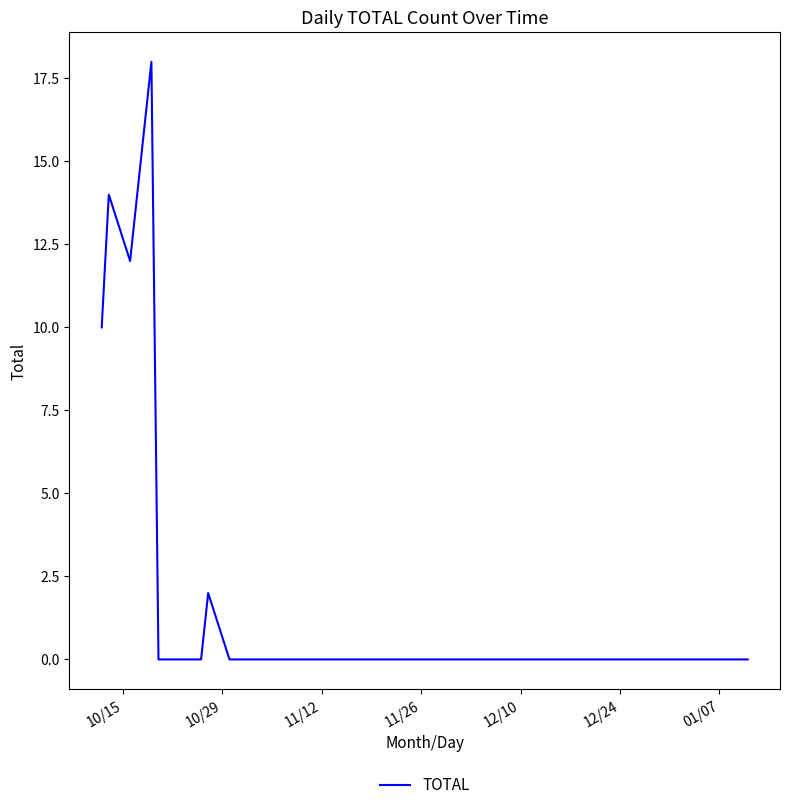

What is the average value?

1